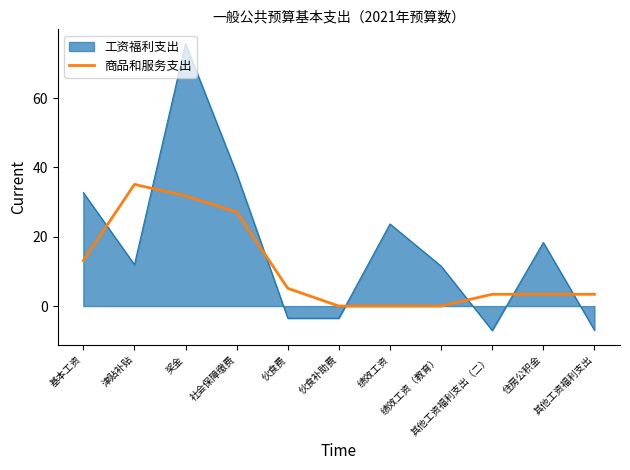

After their last crossing, which series has the higher values: 工资福利支出 or 商品和服务支出?

商品和服务支出